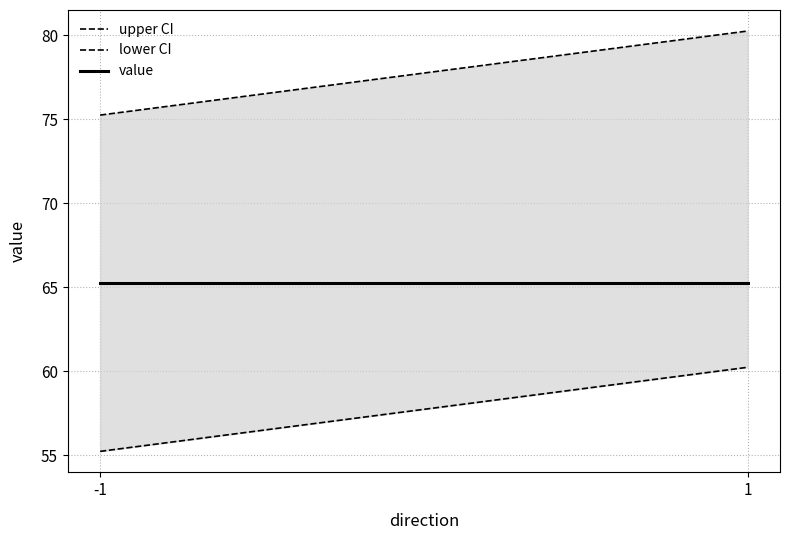

What is the difference between the lower CI values at -1 and 1?

5.0